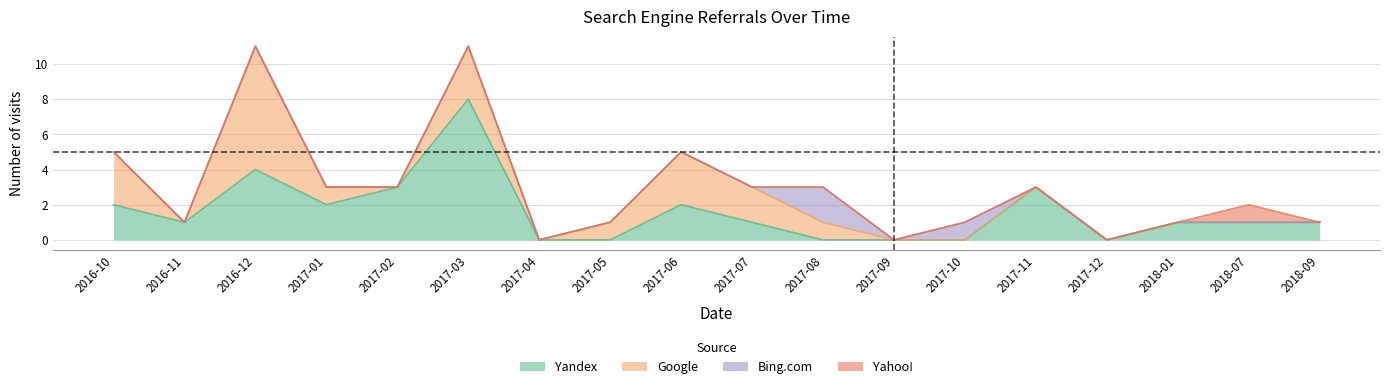

Where is the first local maximum for Bing.com?

2017-08